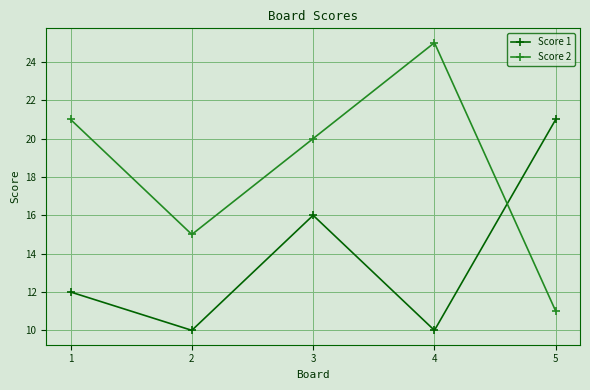

What is the difference between the second highest and second lowest values in the Score 2 series?

6